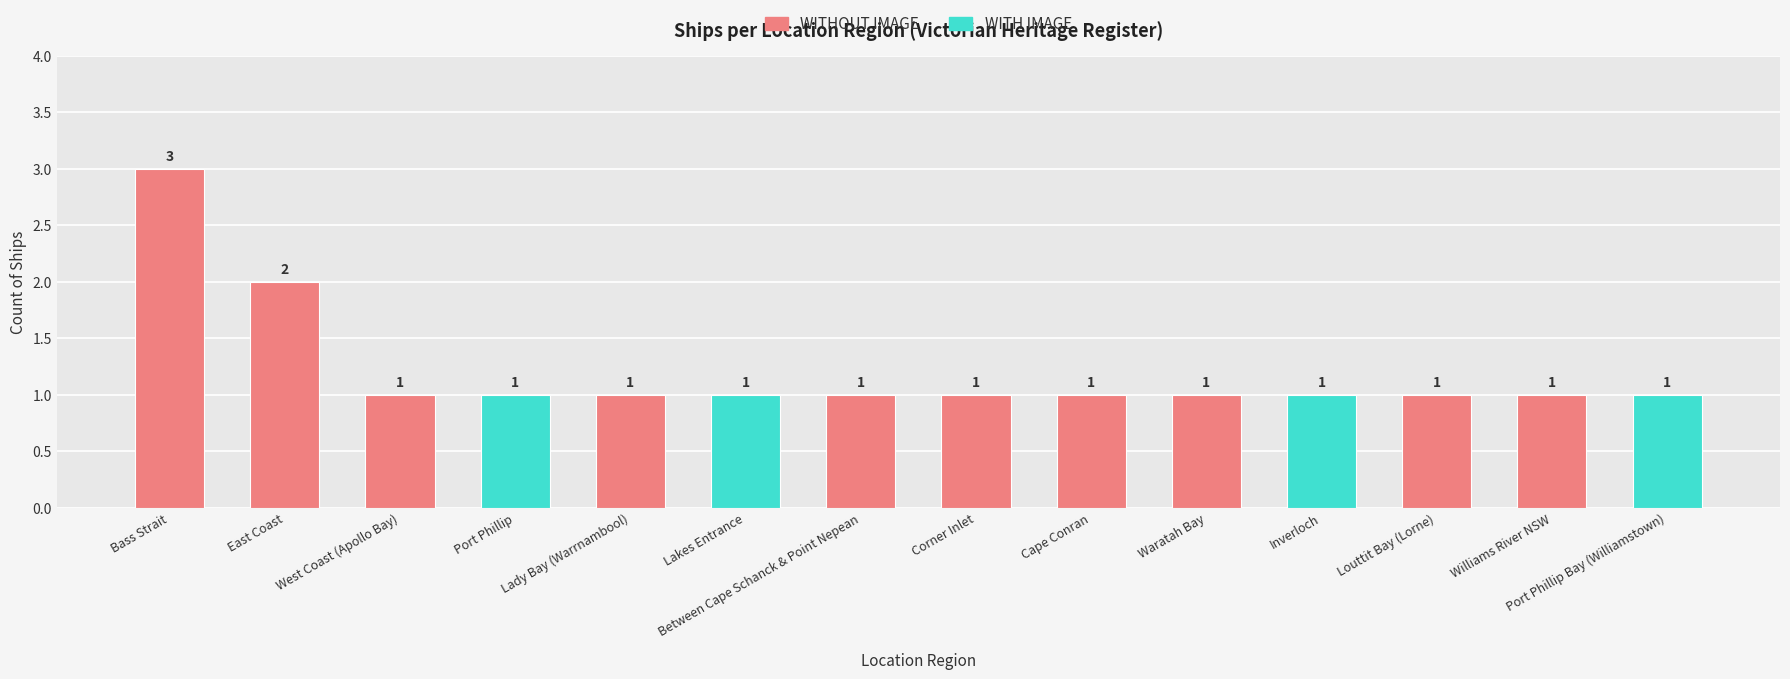

List the labels in order of value, smallest first.

West Coast (Apollo Bay), Port Phillip, Lady Bay (Warrnambool), Lakes Entrance, Between Cape Schanck & Point Nepean, Corner Inlet, Cape Conran, Waratah Bay, Inverloch, Louttit Bay (Lorne), Williams River NSW, Port Phillip Bay (Williamstown), East Coast, Bass Strait